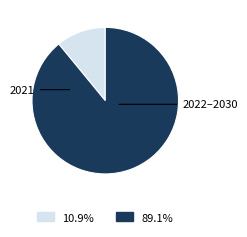

Is there any slice that represents more than half of the pie?

Yes